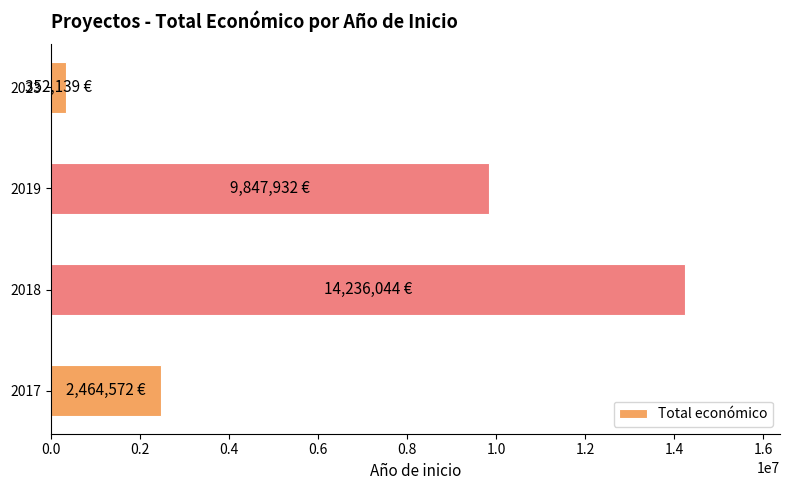

At which label is the value closest to 7294091?

2019